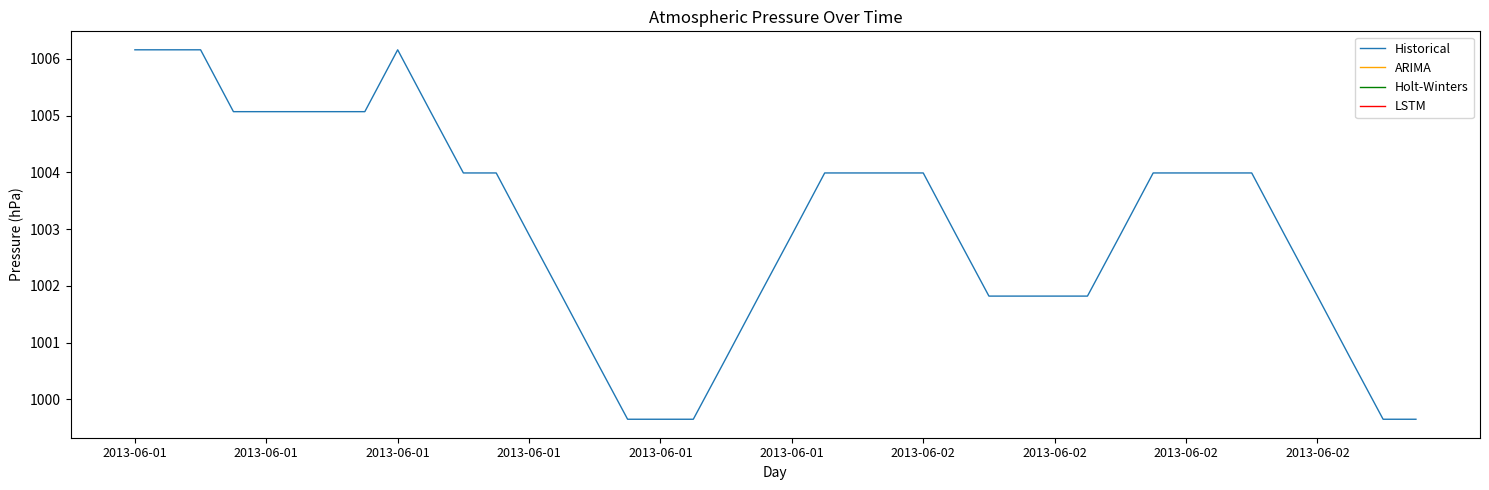

What is the greatest value displayed?

1006.2